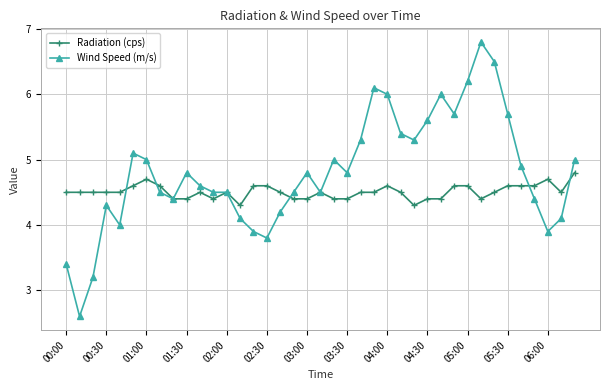

What is the value of the Radiation (cps) point at the 8th from the left?

4.6